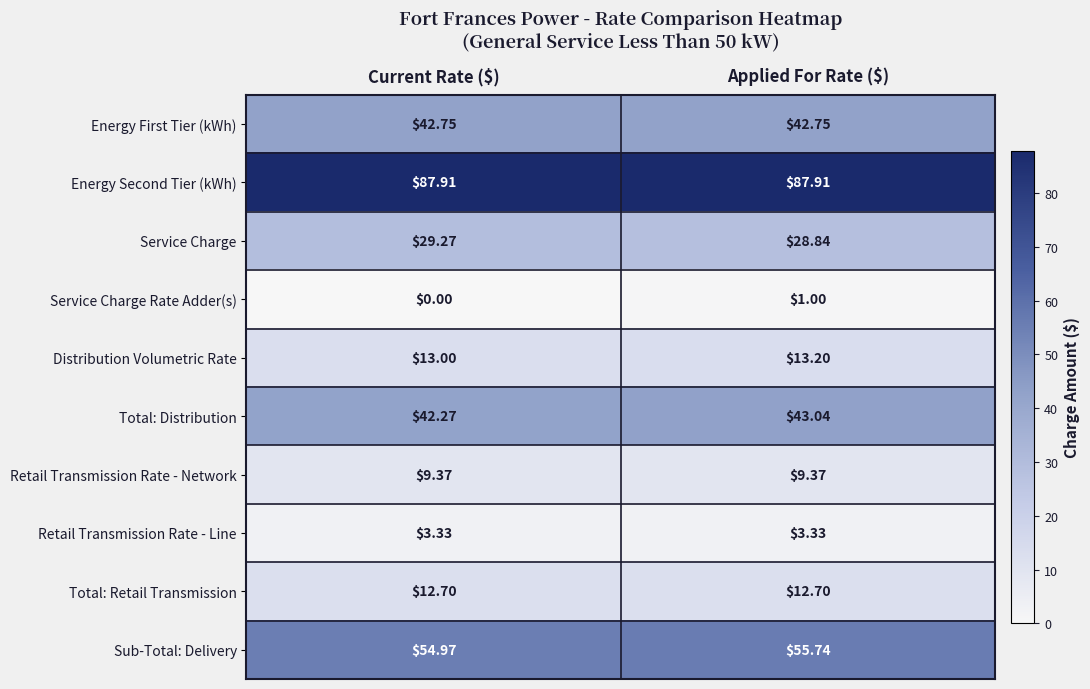

Which series has the widest spread of values?

Service Charge Rate Adder(s)